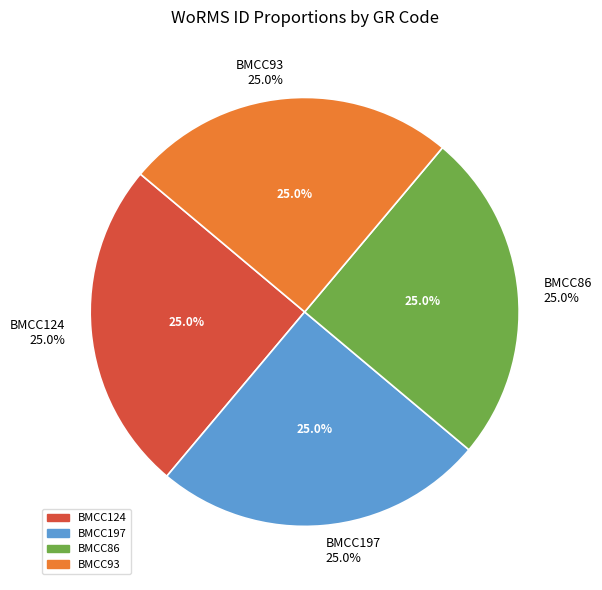

What is the ratio of the value at BMCC124 to the value at BMCC86?

1.0